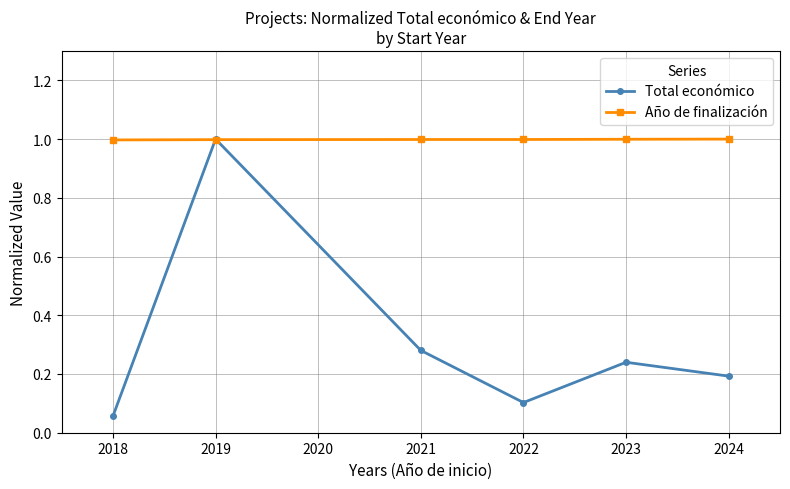

What is the value of the Año de finalización point at the 6th from the left?

1.0